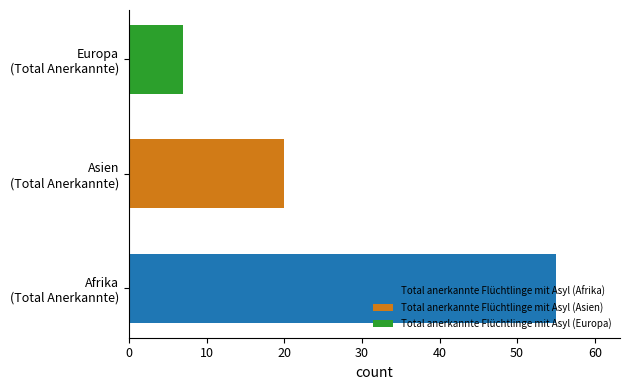

What is the smallest value displayed?

7